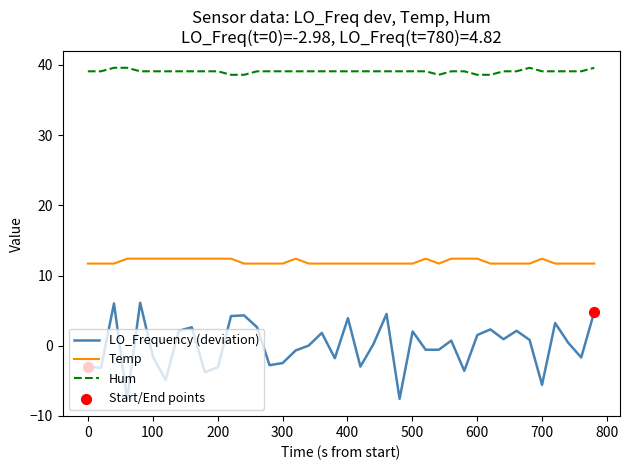

True or false: Hum and Temp intersect in this chart.

False